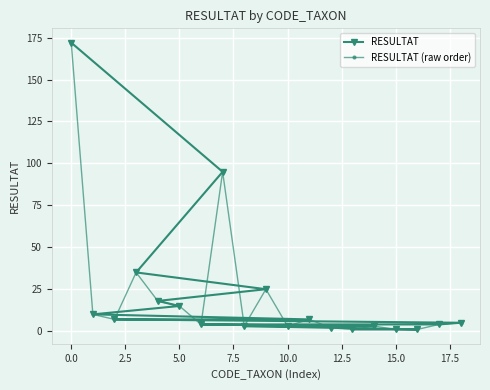

How many times do RESULTAT and RESULTAT (raw order) cross each other?

3